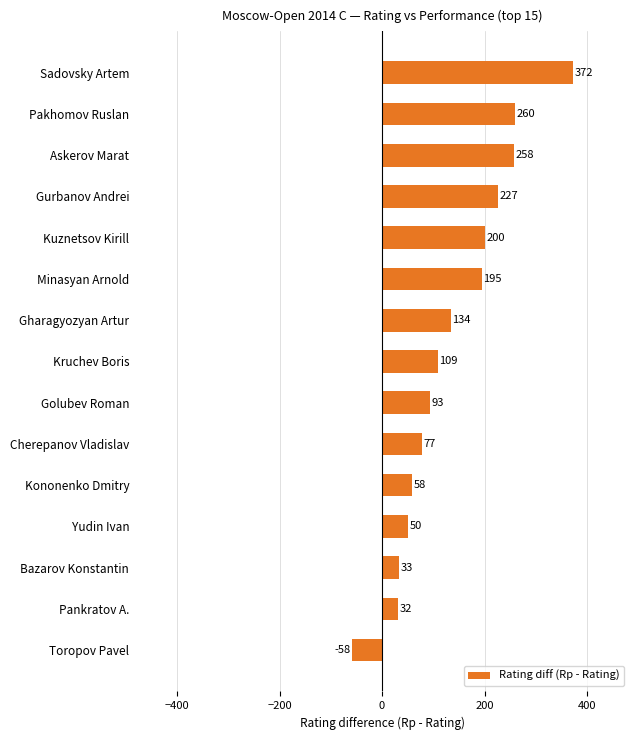

Reading bottom to top, what are all the values shown in this chart?

-58	32	33	50	58	77	93	109	134	195	200	227	258	260	372